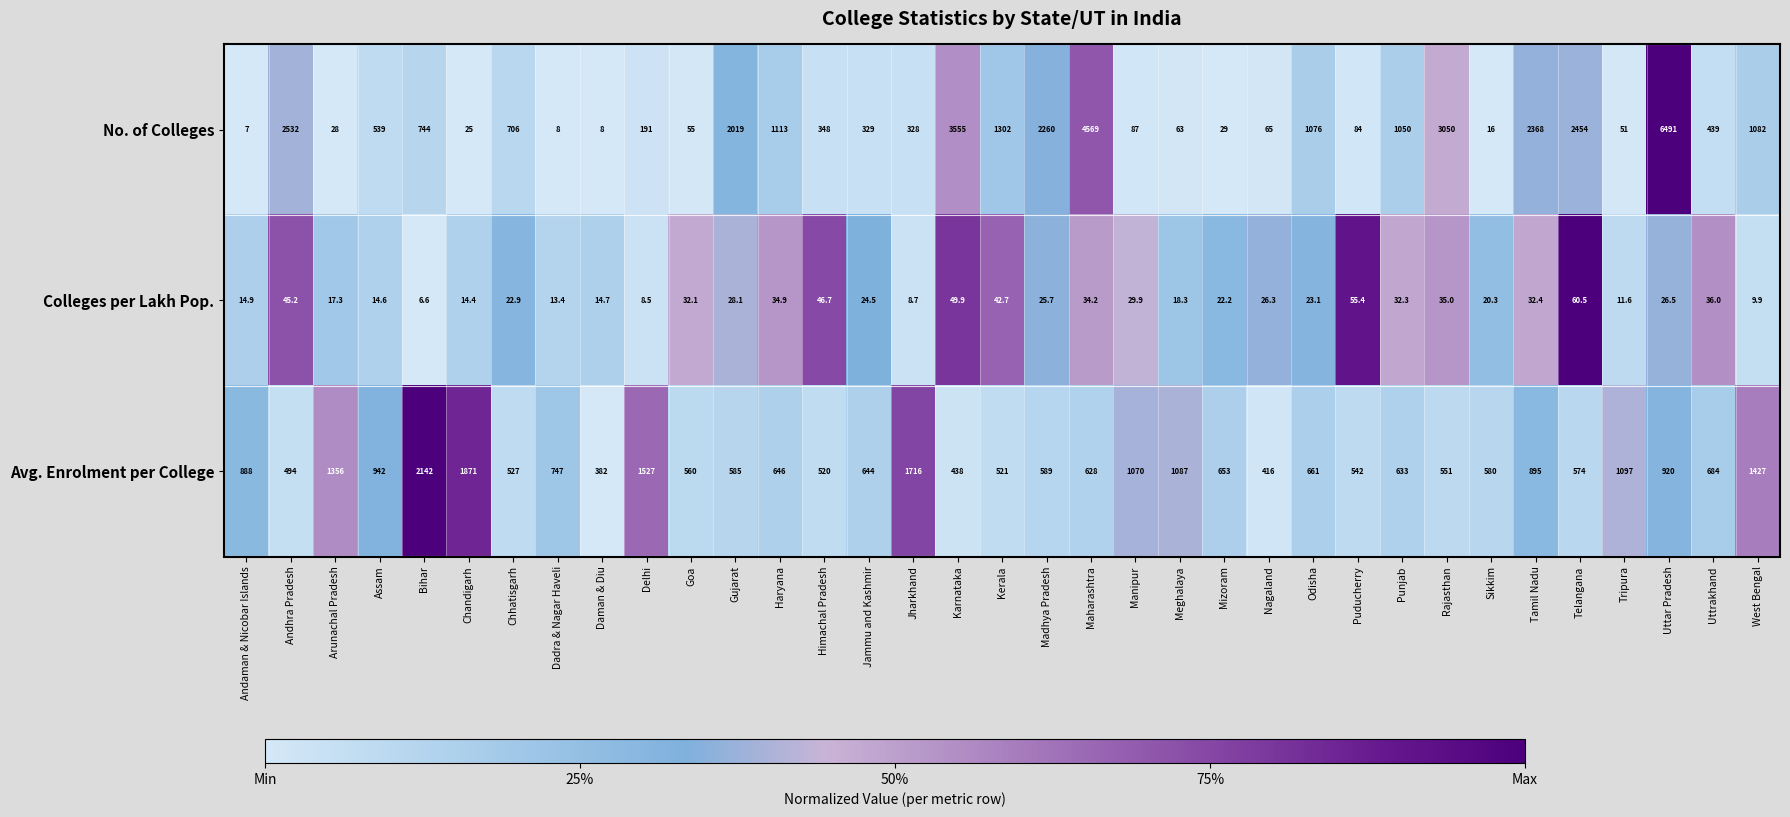

Read the Avg. Enrolment per College value at Nagaland.

416.0